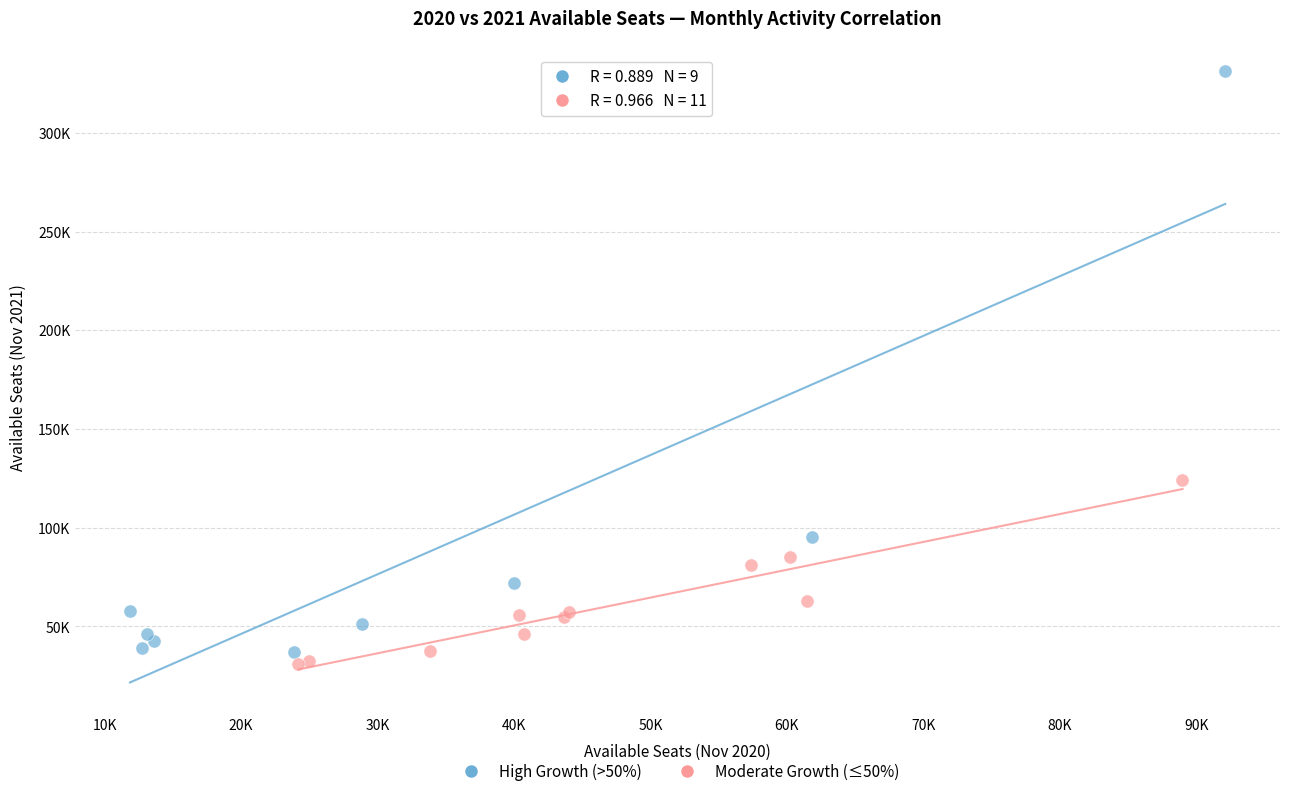

Which series contains the highest Y value?

High Growth (>50%)